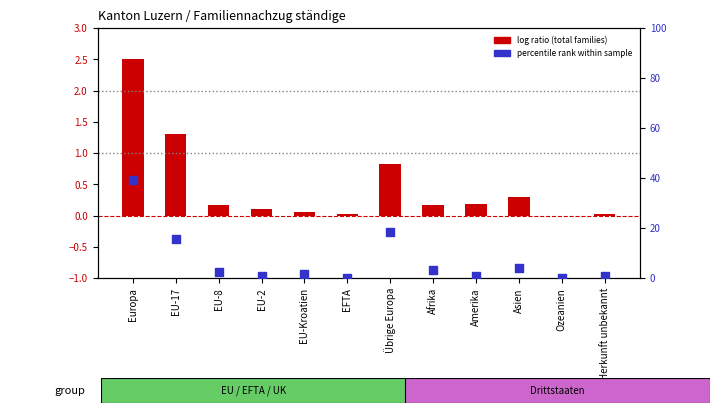

Which series contains the highest Y value?

percentile rank within sample